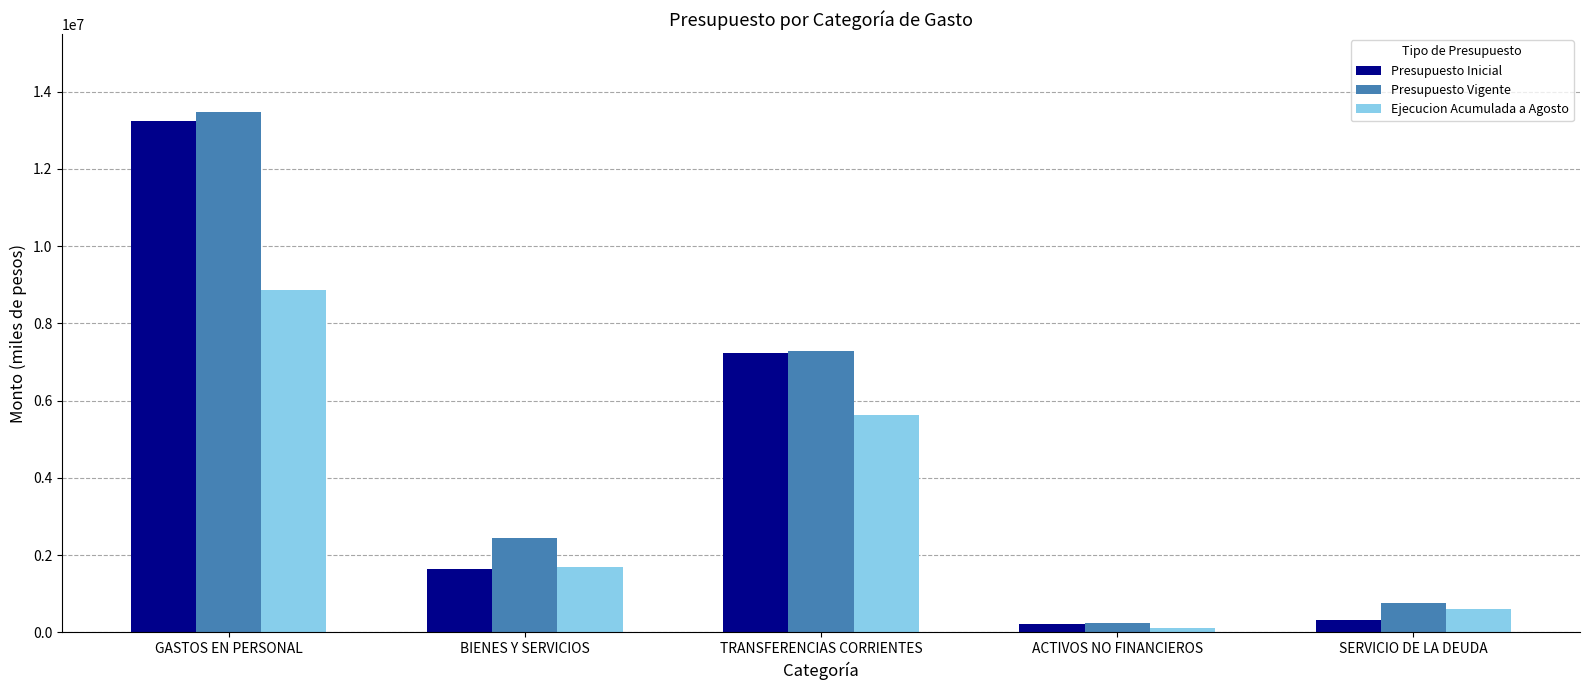

Does the chart contain stacked bars?

No